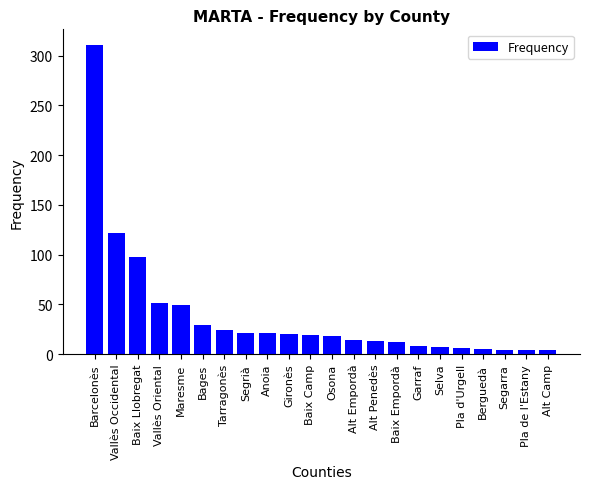

What is the label of the 2nd bar from the right?

Pla de l'Estany